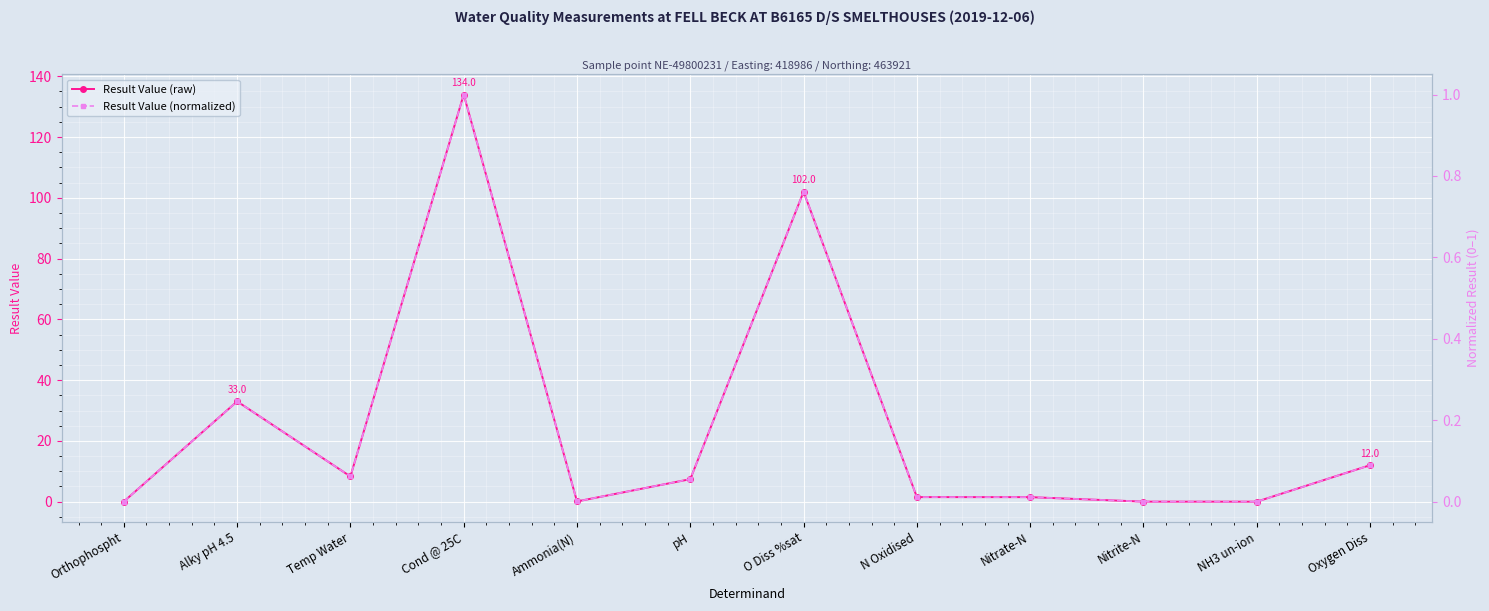

Which category has the lowest value across all series?

NH3 un-ion